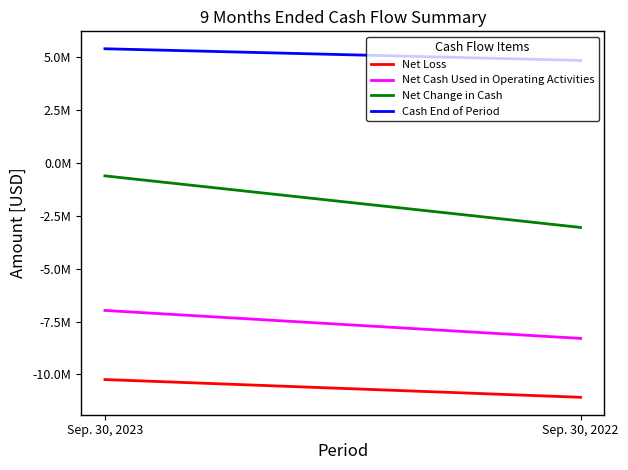

What are all the series names shown in the legend?

Net Loss, Net Cash Used in Operating Activities, Net Change in Cash, Cash End of Period